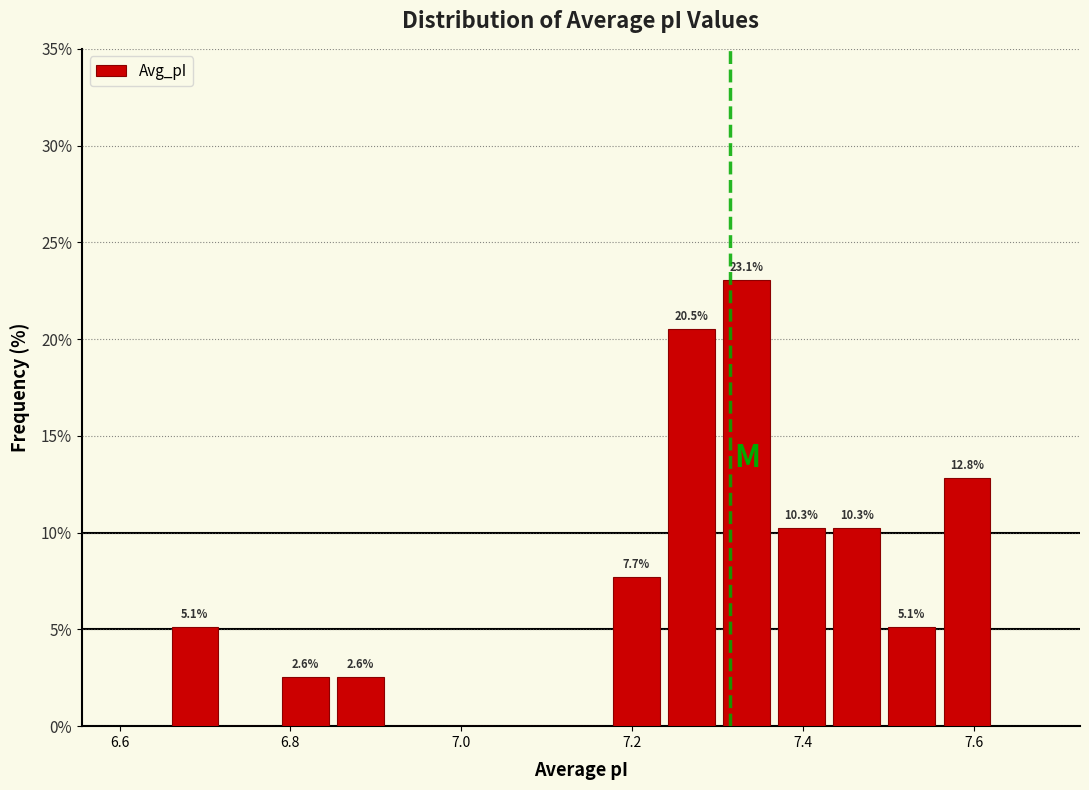

Read against the x-axis, roughly where is the centre of the tallest bar?

7.34